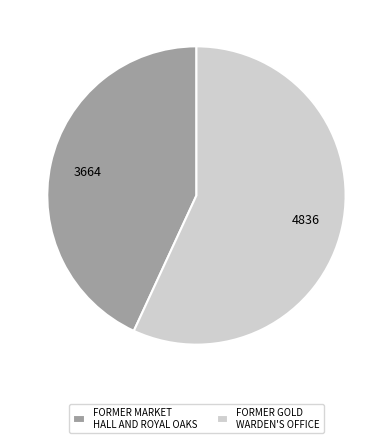

Is it true that FORMER GOLD WARDEN'S OFFICE is 57% of the pie?

True